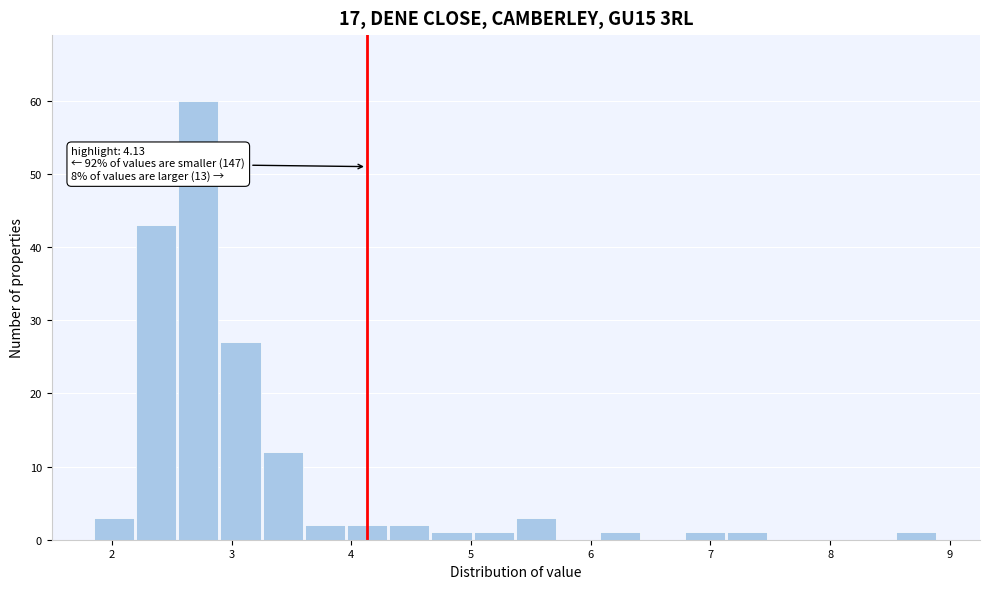

Around what value on the x-axis is the tallest bar? Give the approximate position of its centre, as read against the axis.

2.7